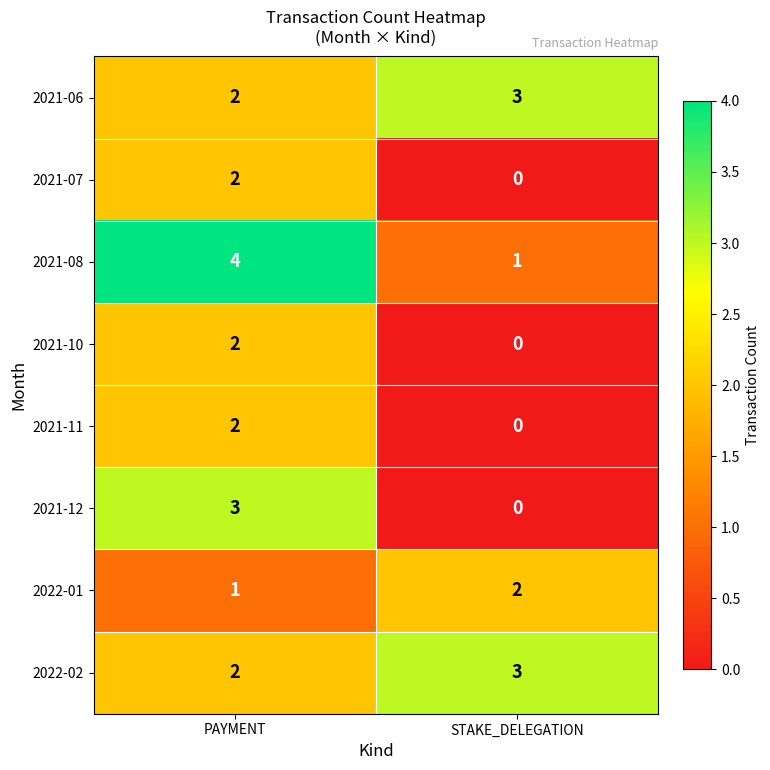

At which category does the chart reach its peak across all series?

PAYMENT